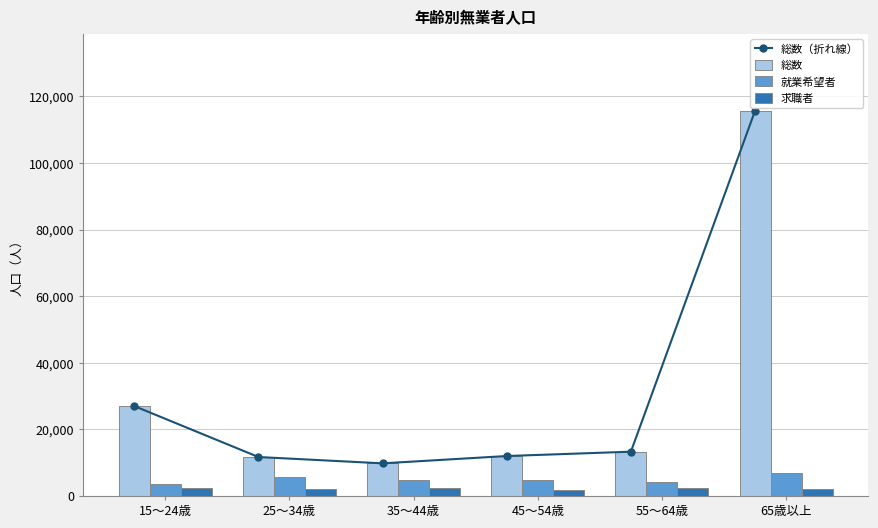

How many series are shown in this chart?

4